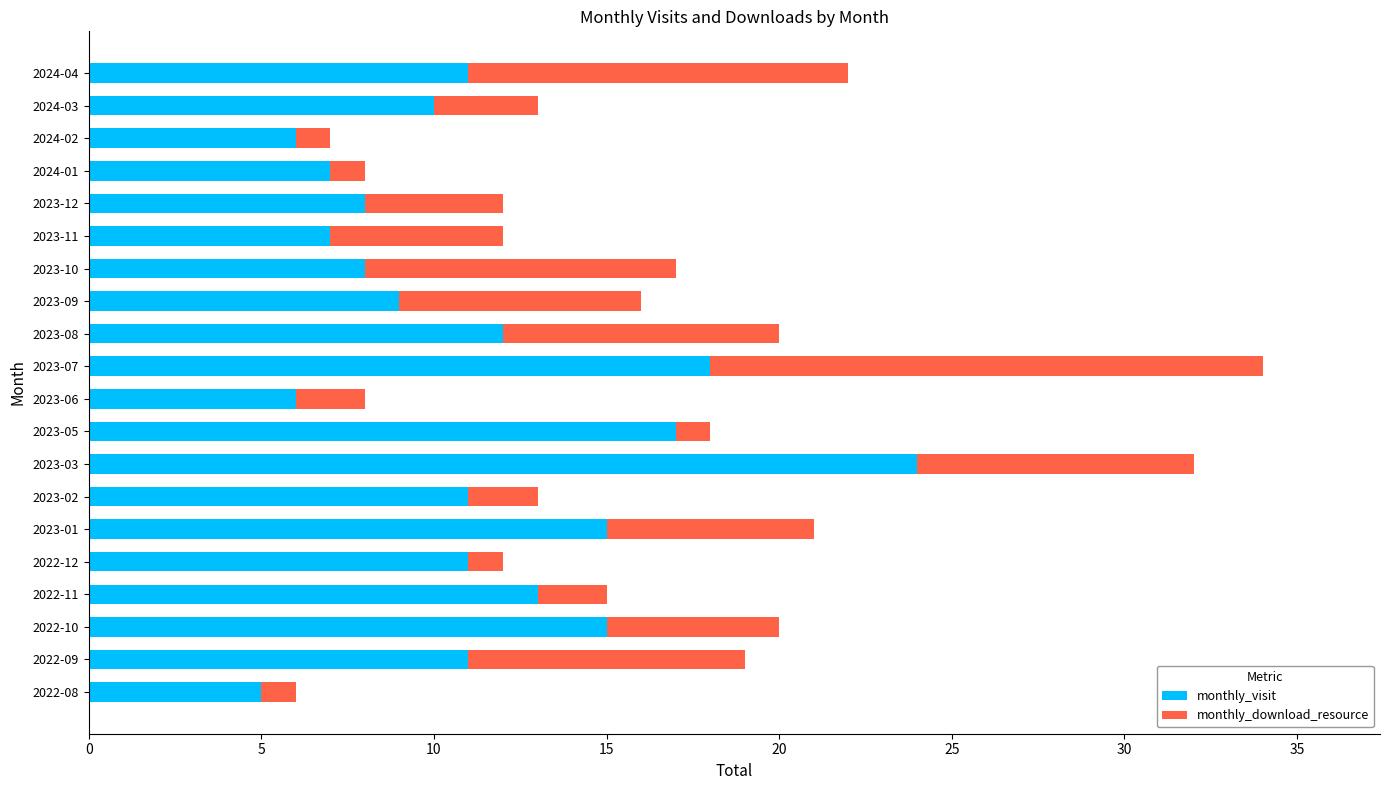

What is the difference between the monthly_visit values at 2024-01 and 2023-01?

8